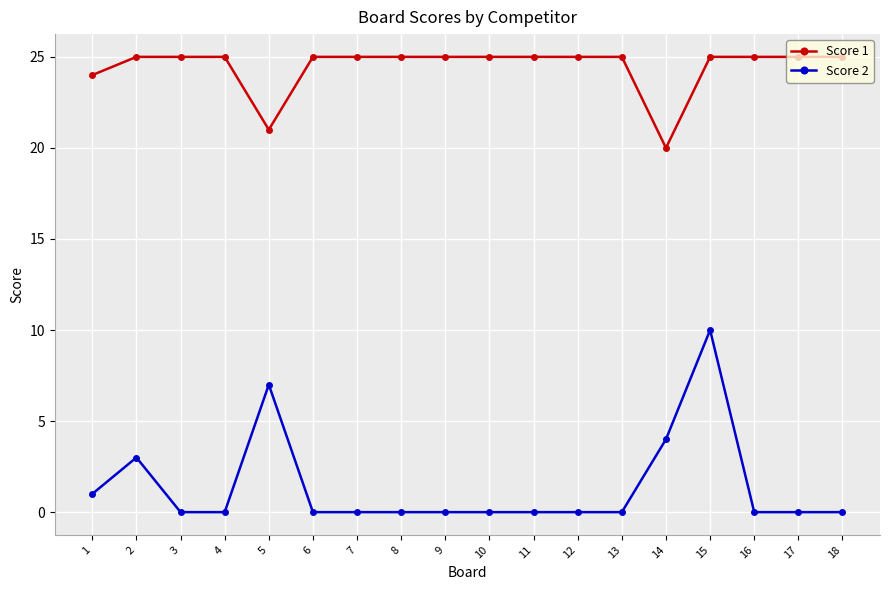

What is the maximum value for Score 2?

10